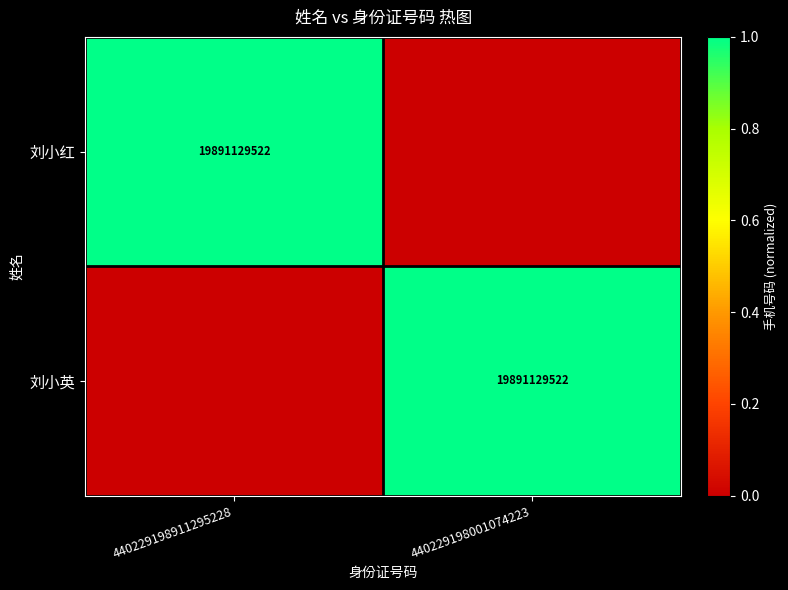

Is it true that 刘小英 equals 19891129522 at 440229198001074223?

True